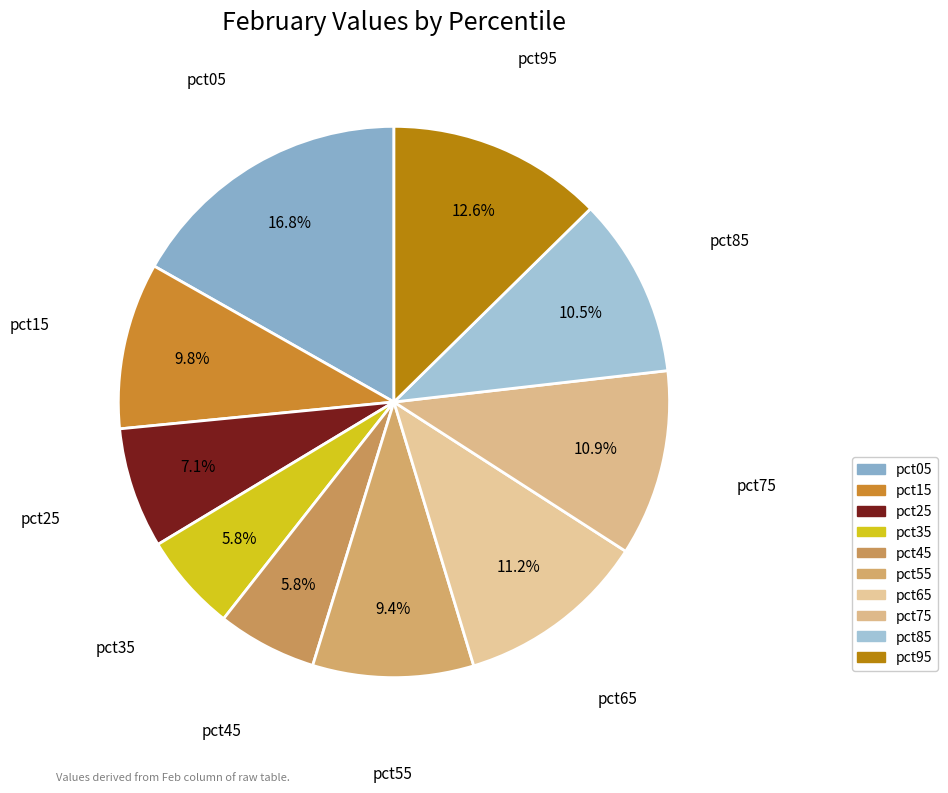

Which slice is the largest?

pct05